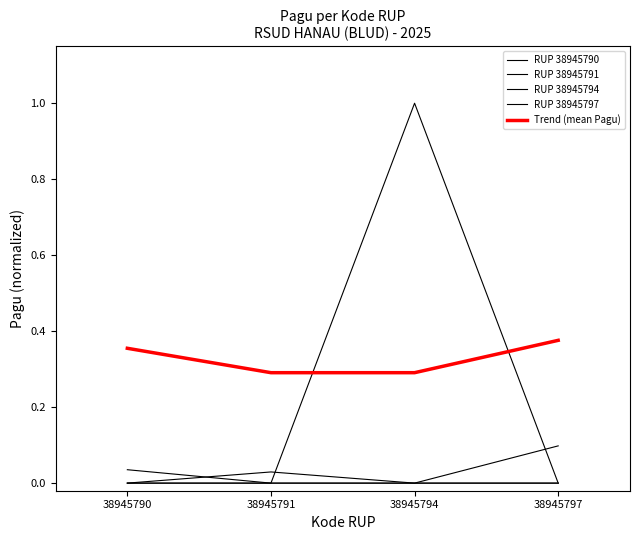

Which series has the largest range (max minus min)?

RUP 38945794